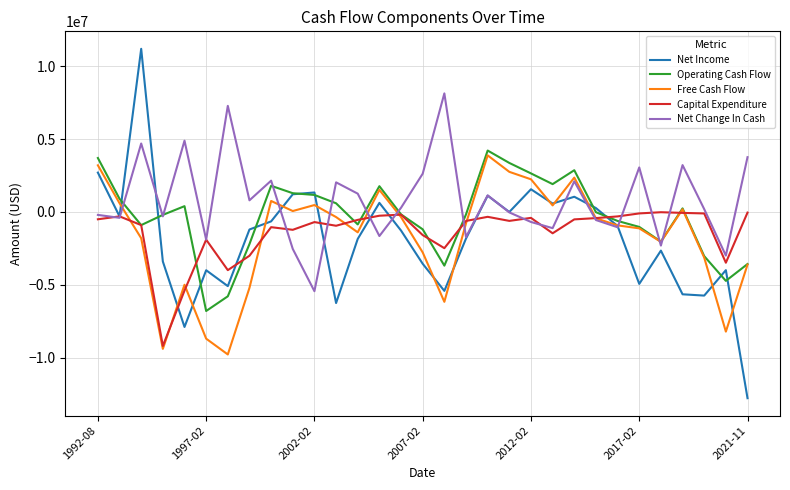

Which series has the largest range (max minus min)?

Net Income